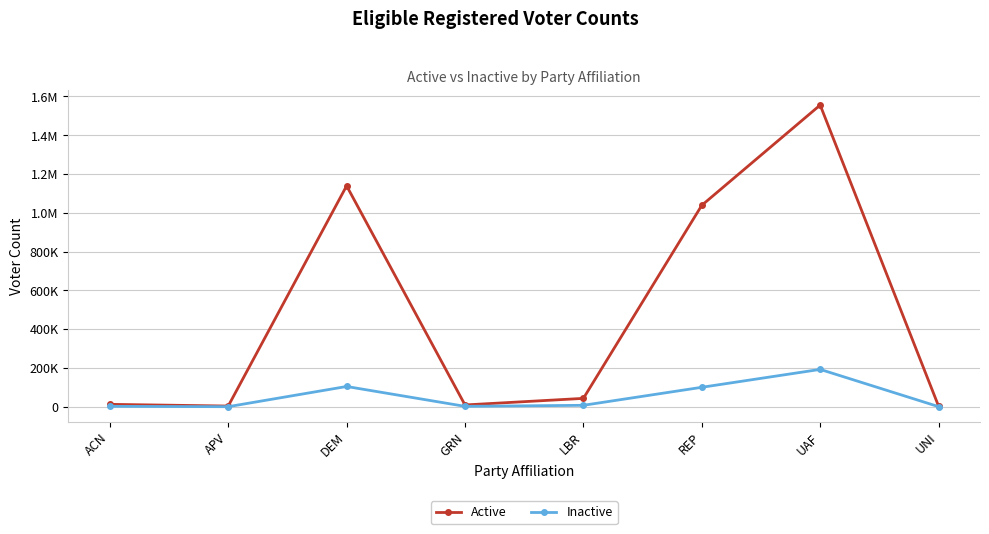

What is the label of the 7th point from the right?

APV